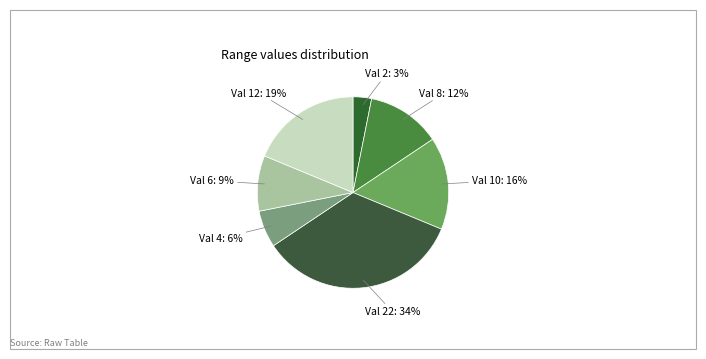

The Val 12 slice represents 25% of the pie. True or false?

False